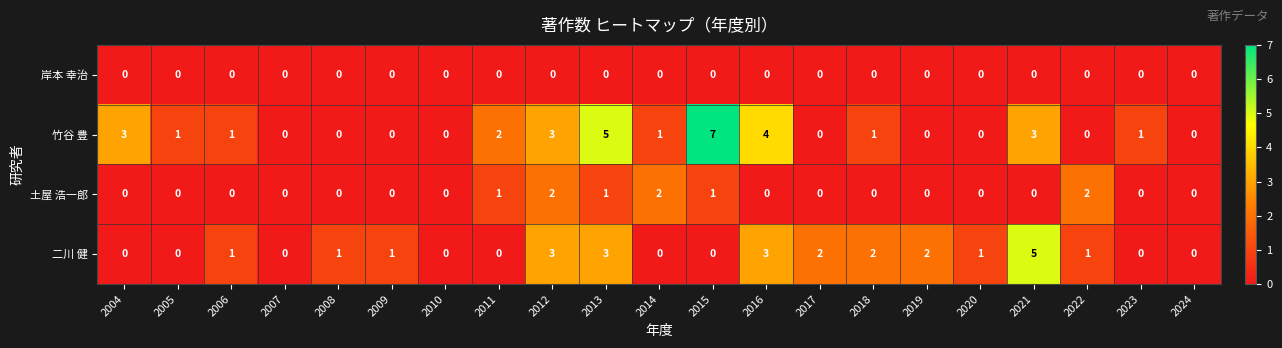

How many 二川 健 values are between 0 and 2?

17